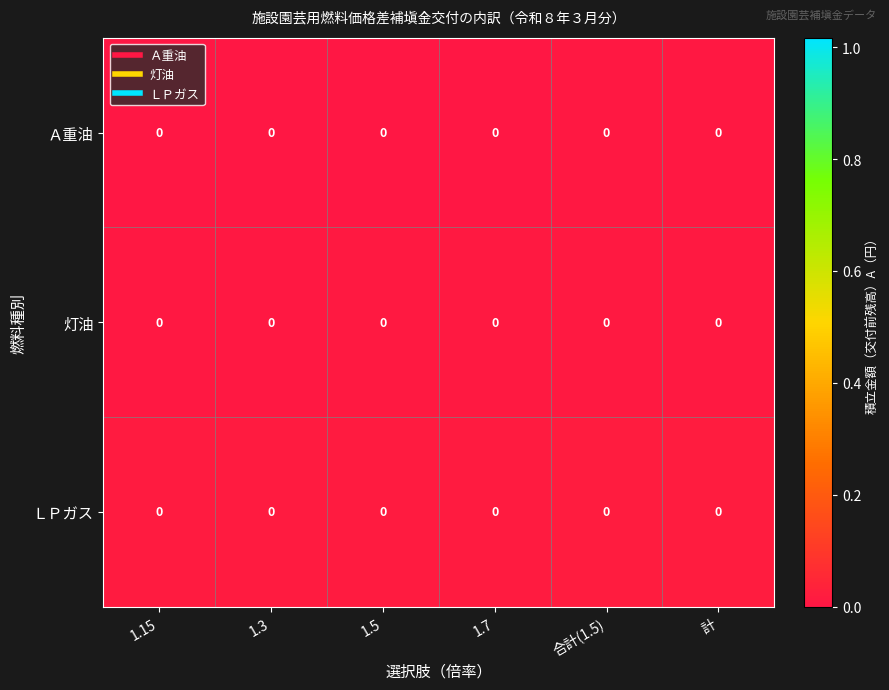

List the series in order of their peak value, lowest first.

Ａ重油, 灯油, ＬＰガス